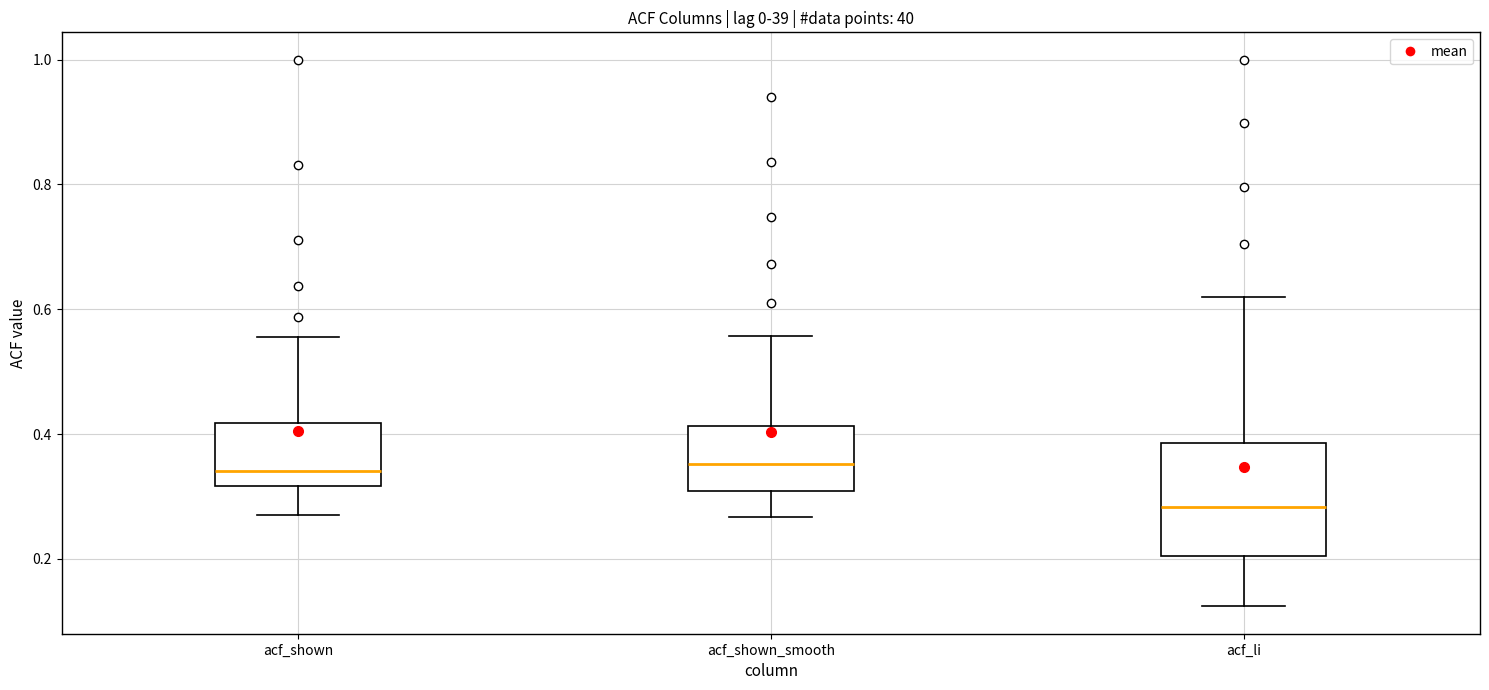

Which box has the lowest median line?

acf_li